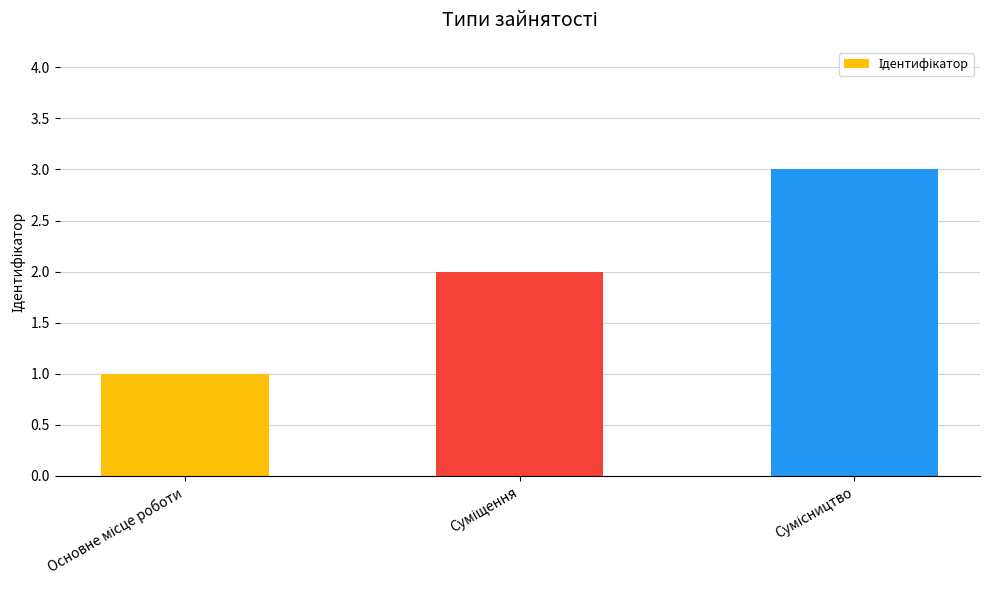

Reading right to left, list all the values displayed in this chart.

3	2	1